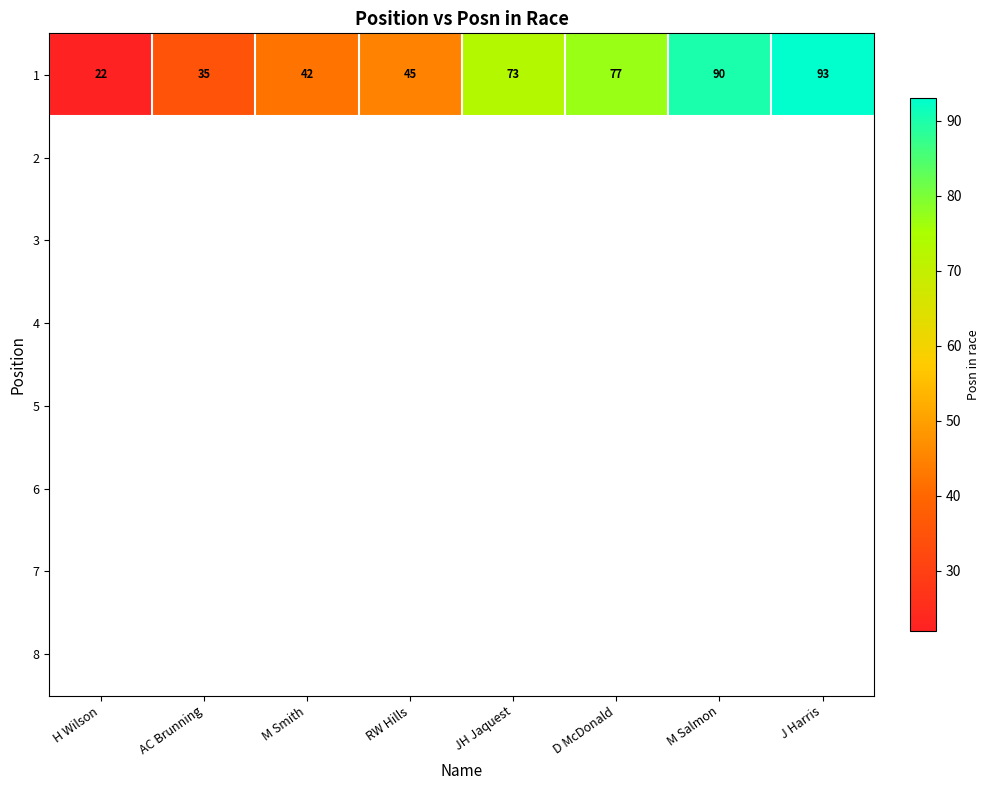

Where is 1 nearest to the value 57?

RW Hills